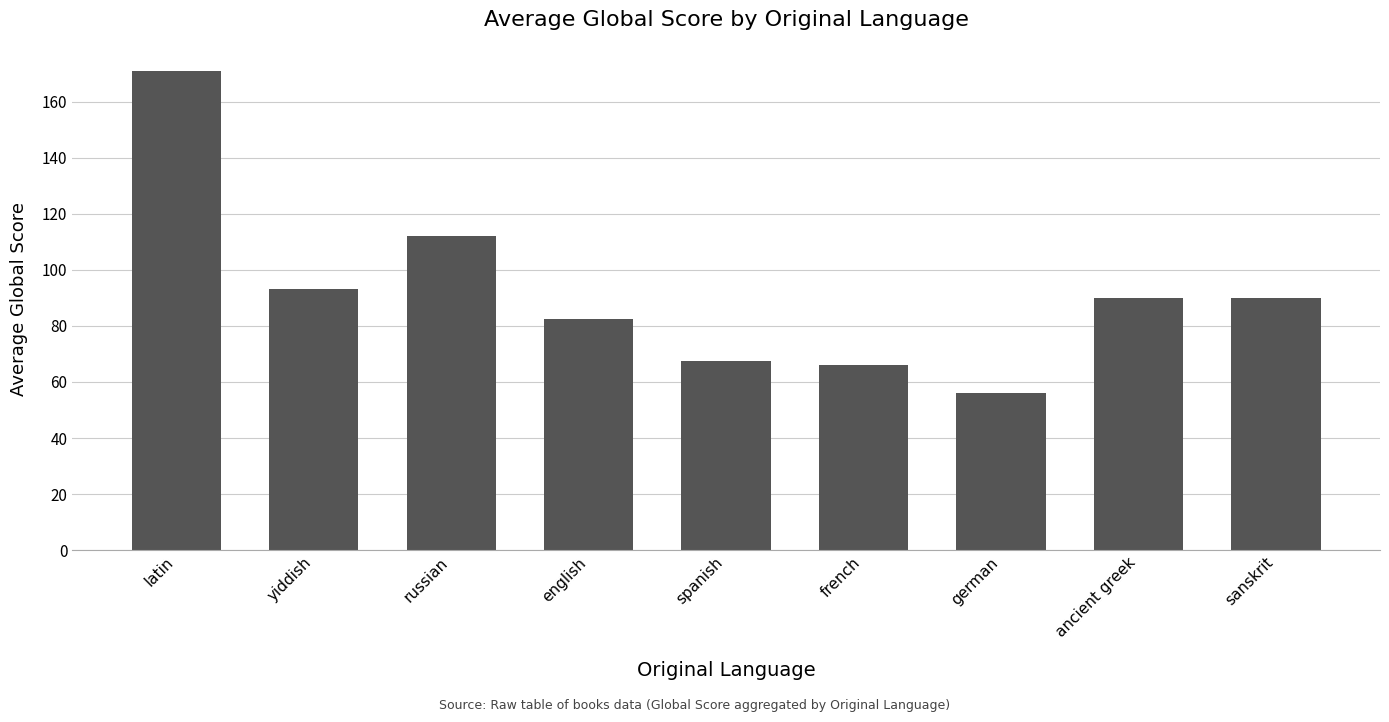

Between french and latin, which is larger?

latin